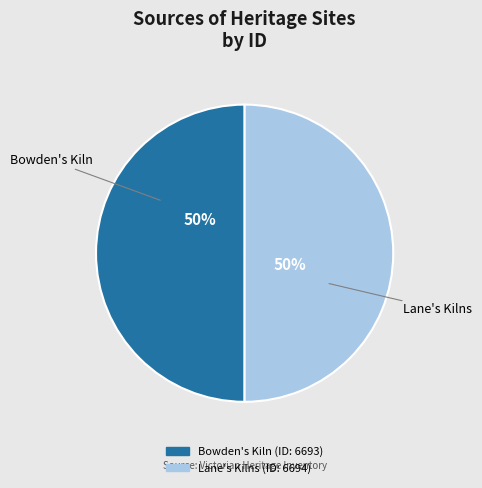

To the nearest percent, what is the average slice percentage?

50%